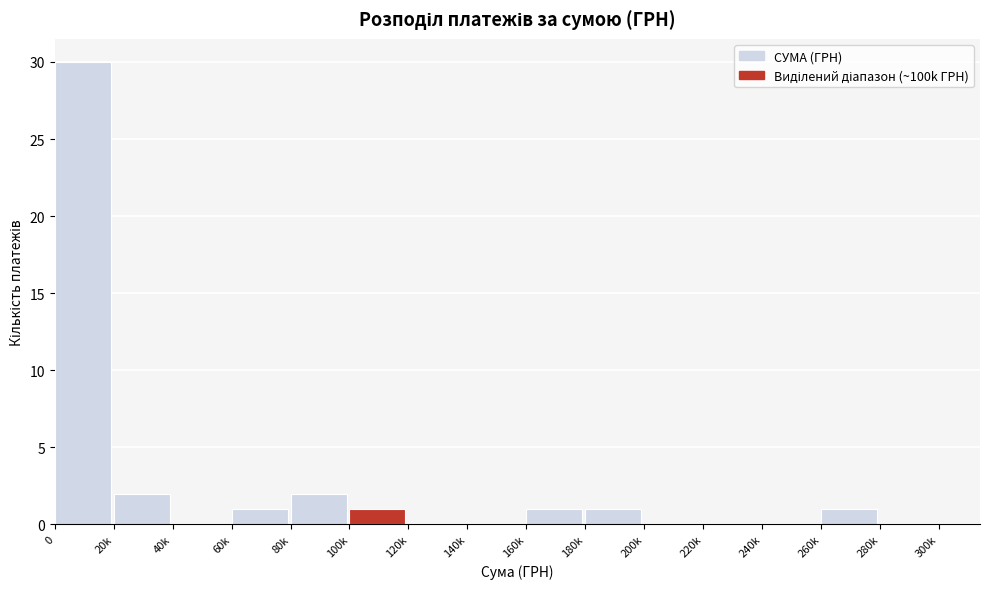

Reading right to left, what are all the values shown in this chart?

280k=0	260k=1	240k=0	220k=0	200k=0	180k=1	160k=1	140k=0	120k=0	100k=1	80k=2	60k=1	40k=0	20k=2	0=30